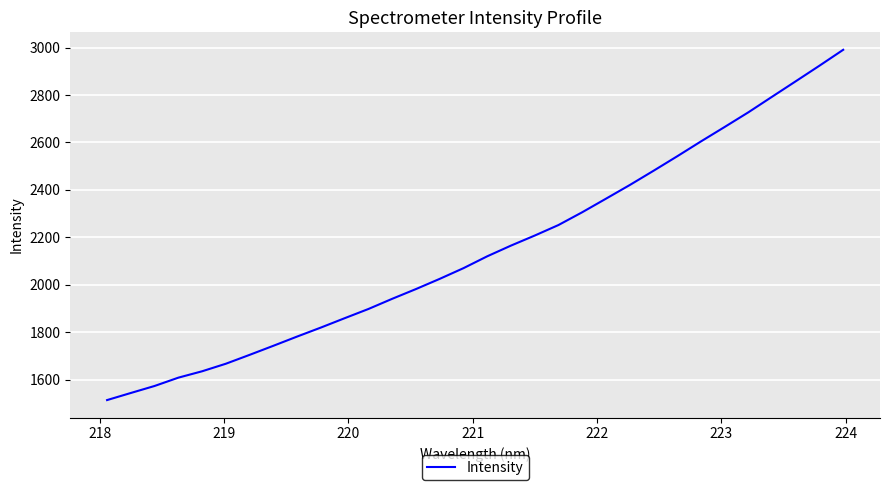

What is the difference between the maximum and minimum values?

1477.2